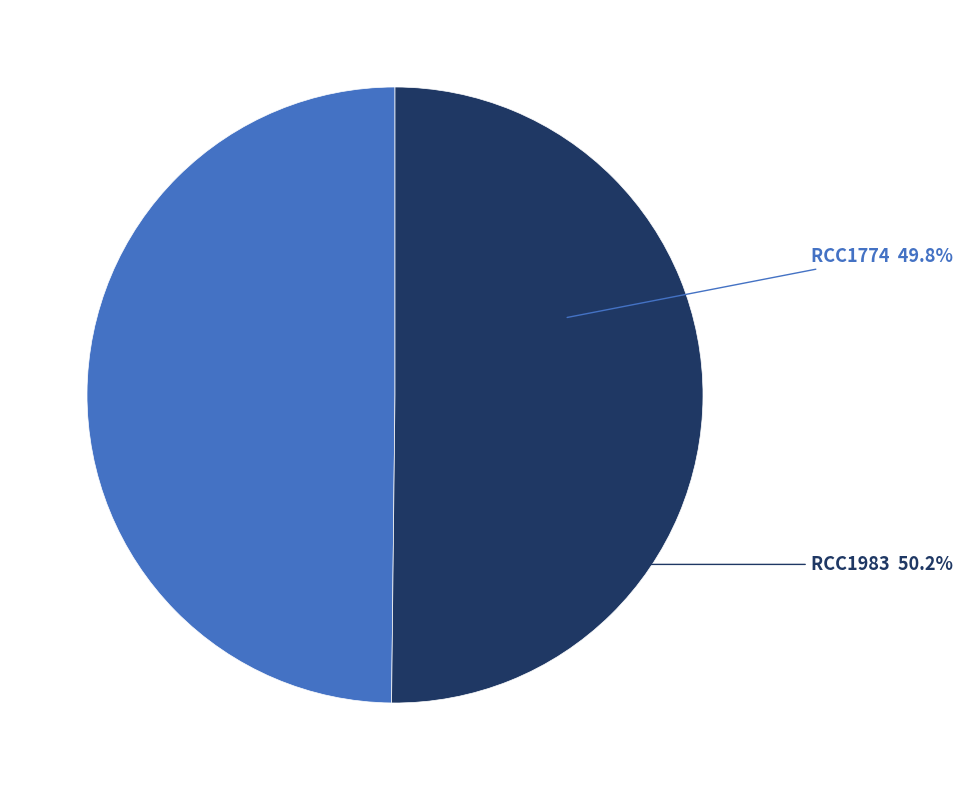

Is it true that RCC1983 is 64% of the pie?

False